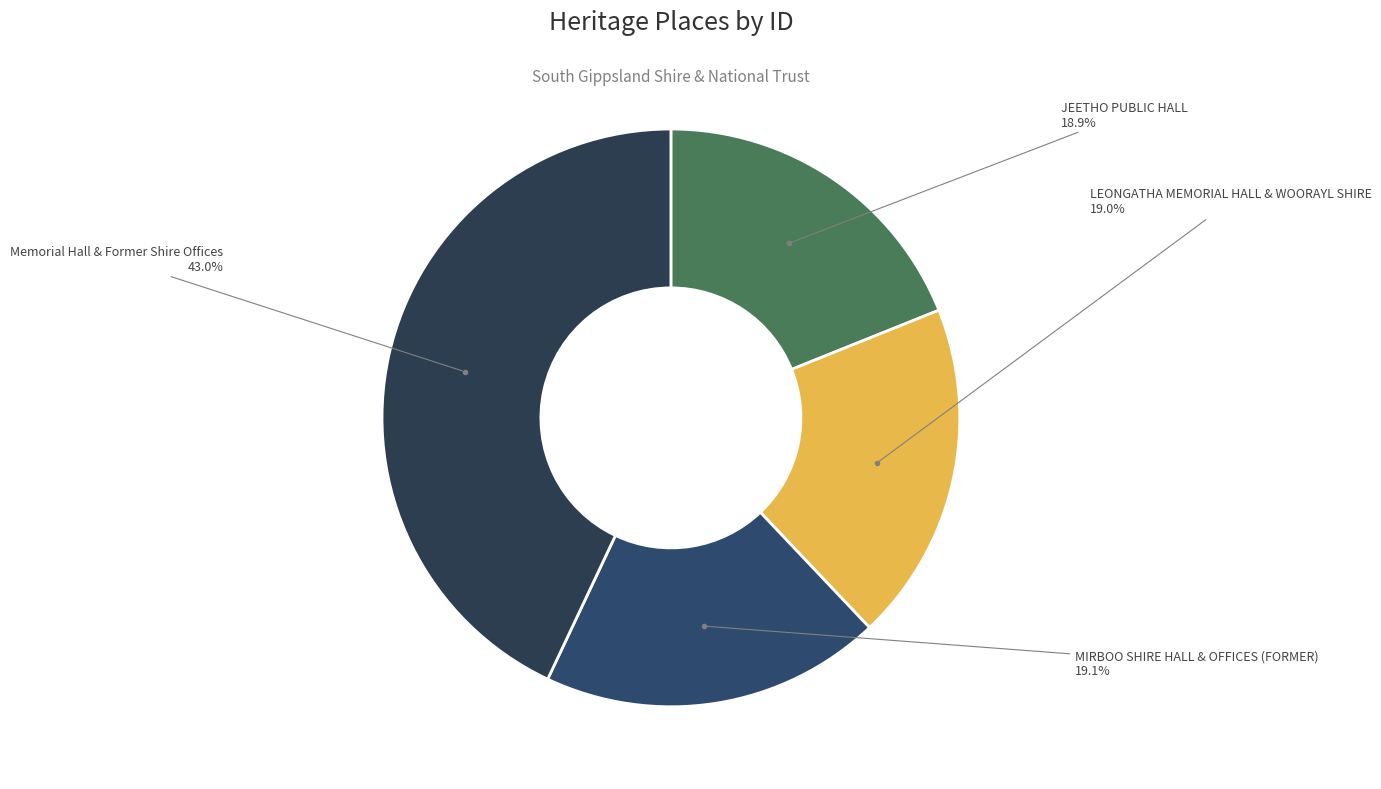

Combined, what portion of the pie is LEONGATHA MEMORIAL HALL & WOORAYL SHIRE and Memorial Hall & Former Shire Offices?

62.0%